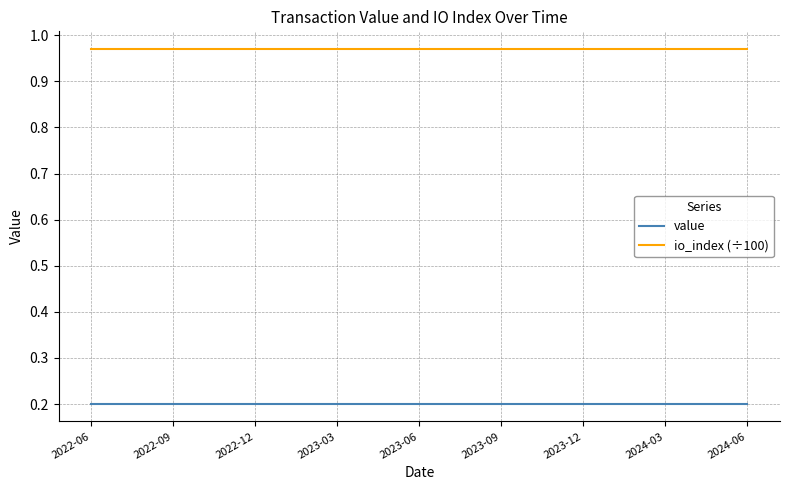

Which series has the largest total across all categories?

io_index (÷100)